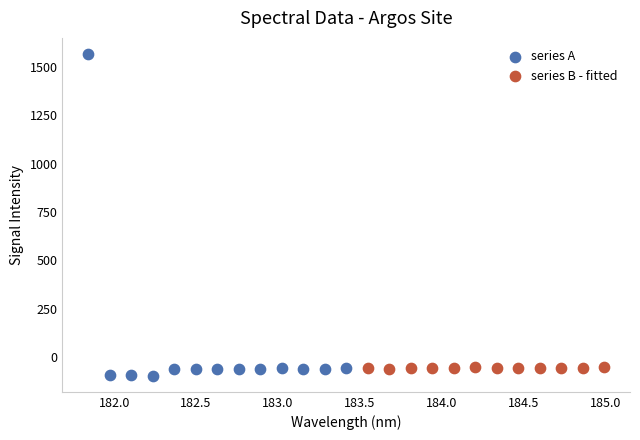

Which series has the widest spread of Y values?

series A